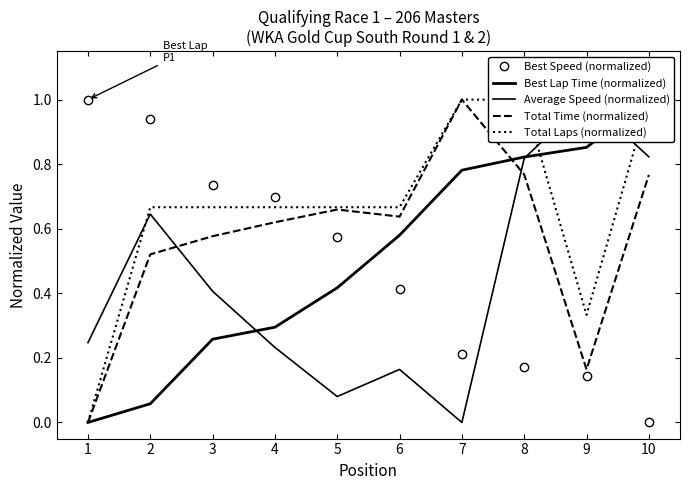

The value of Best Lap Time (normalized) at 7 is 1.4. True or false?

False